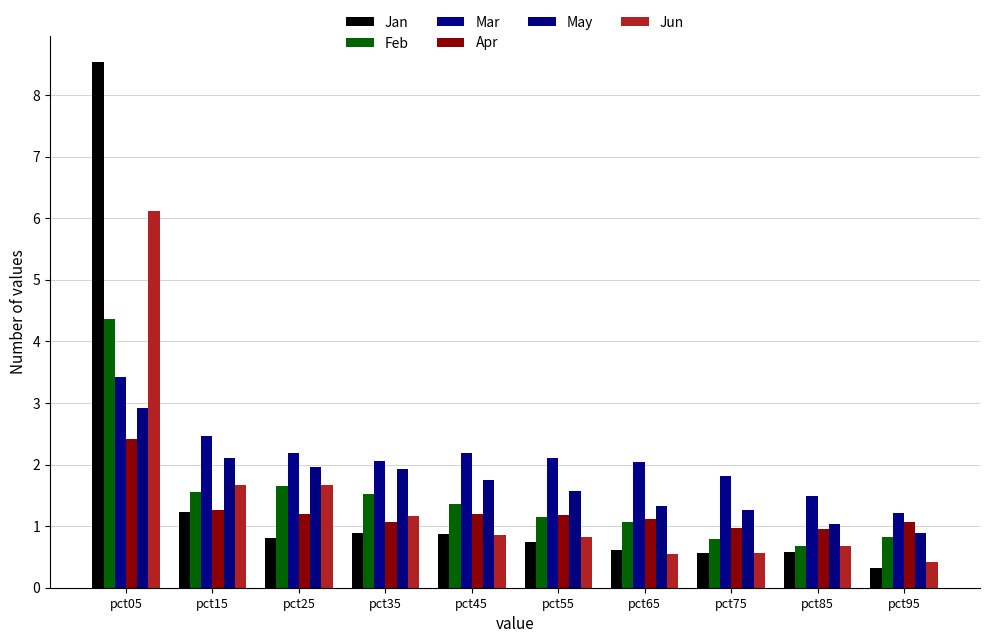

What is the total value across all series at pct65?

6.7